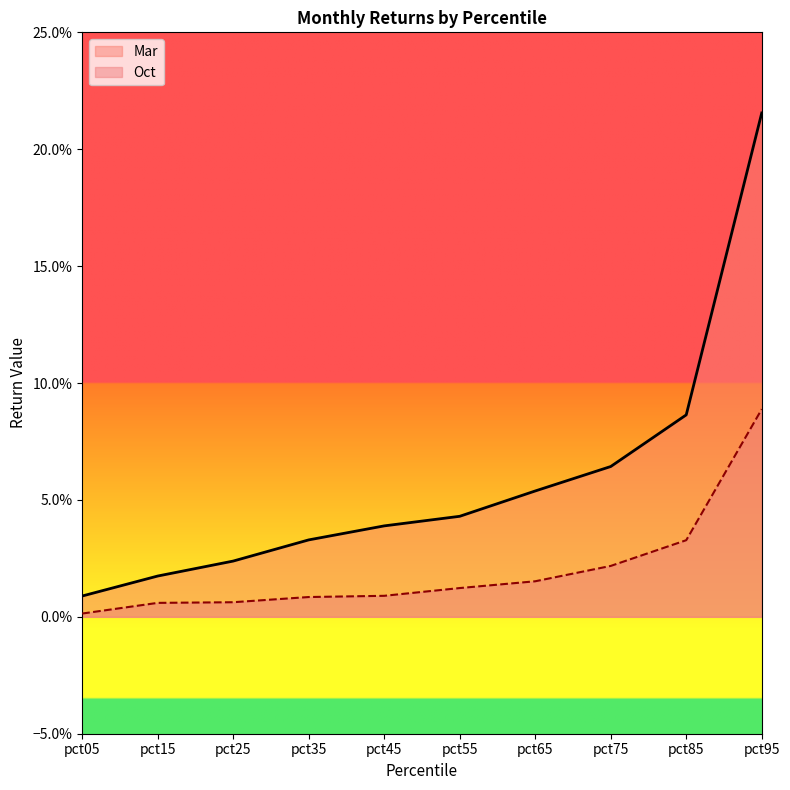

Between pct25 and pct35, which series saw the biggest shift?

Mar